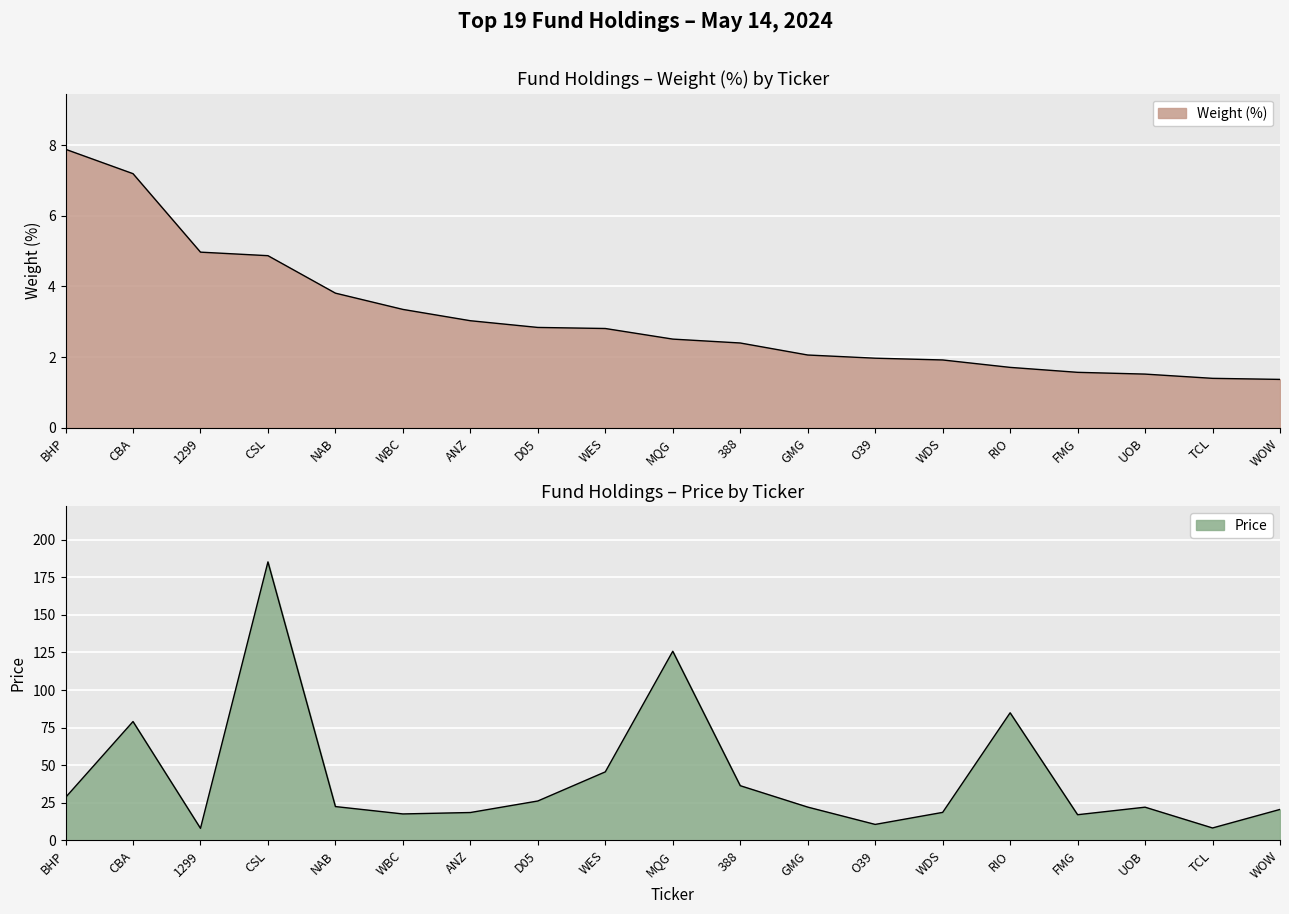

True or false: Weight (%) and Price intersect in this chart.

False